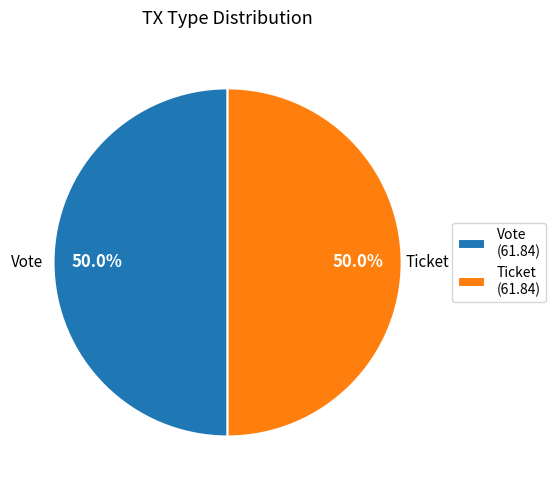

To the nearest percent, what is the combined percentage of Ticket and Vote?

100%